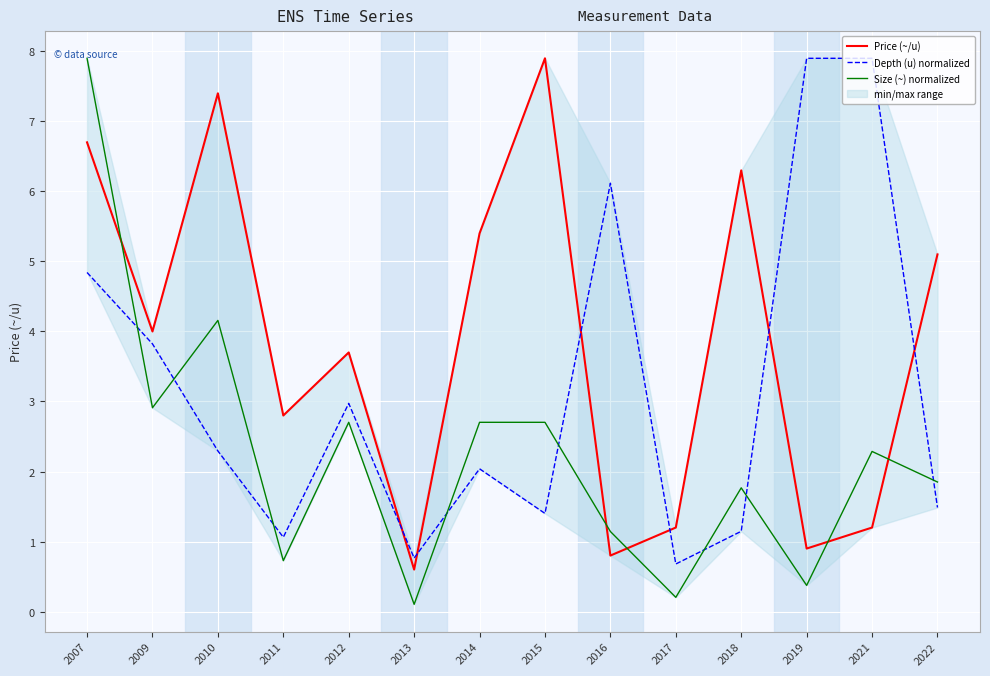

The value of Size (~) normalized at 2010 is 1.5. True or false?

False